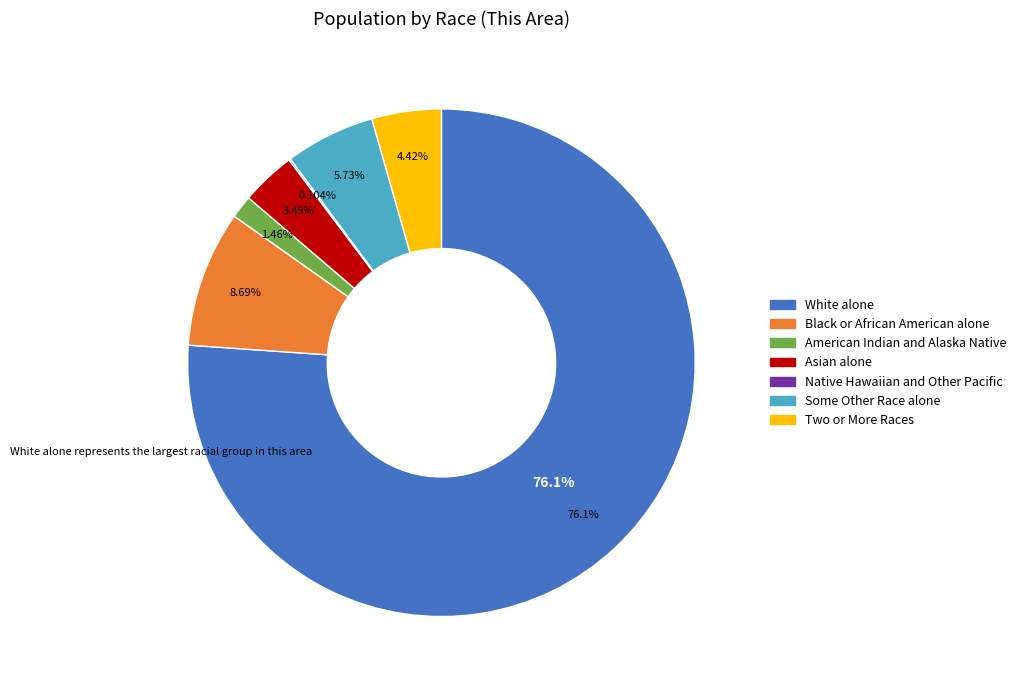

Is there any slice that represents more than half of the pie?

Yes